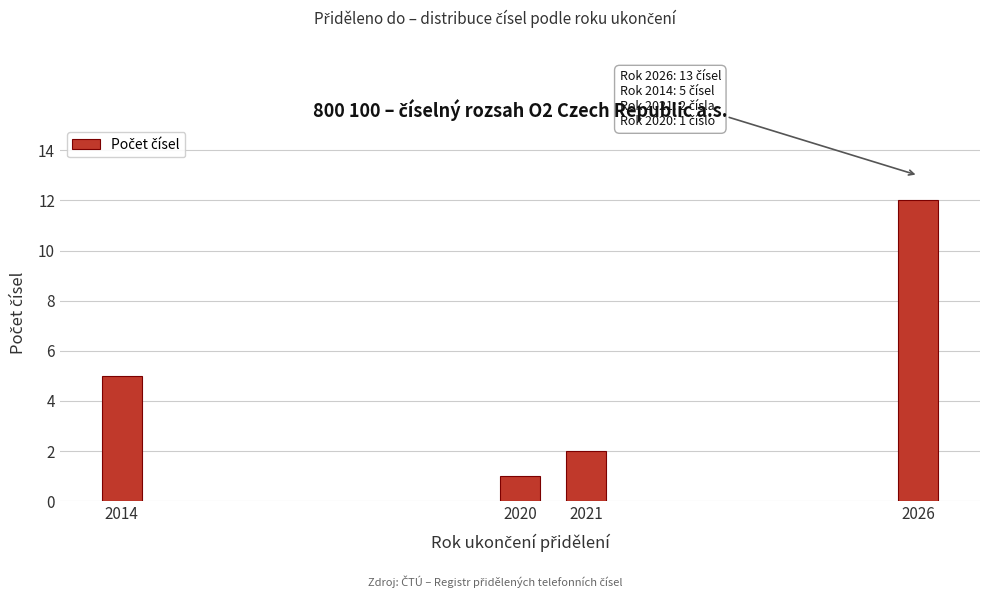

Reading left to right, transcribe all the data shown in this chart.

2014=5	2020=1	2021=2	2026=12